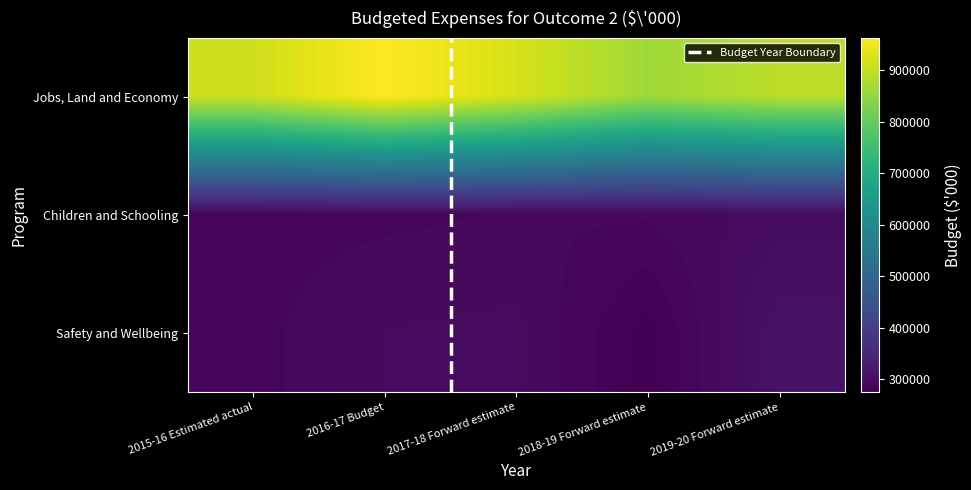

Reading right to left, transcribe all the data shown in this chart.

Jobs, Land and Economy: 2019-20 Forward estimate=891807	2018-19 Forward estimate=864747	2017-18 Forward estimate=920549	2016-17 Budget=963141	2015-16 Estimated actual=911217
Children and Schooling: 2019-20 Forward estimate=295808	2018-19 Forward estimate=289086	2017-18 Forward estimate=288713	2016-17 Budget=286925	2015-16 Estimated actual=285984
Safety and Wellbeing: 2019-20 Forward estimate=308624	2018-19 Forward estimate=274799	2017-18 Forward estimate=294895	2016-17 Budget=293672	2015-16 Estimated actual=286536